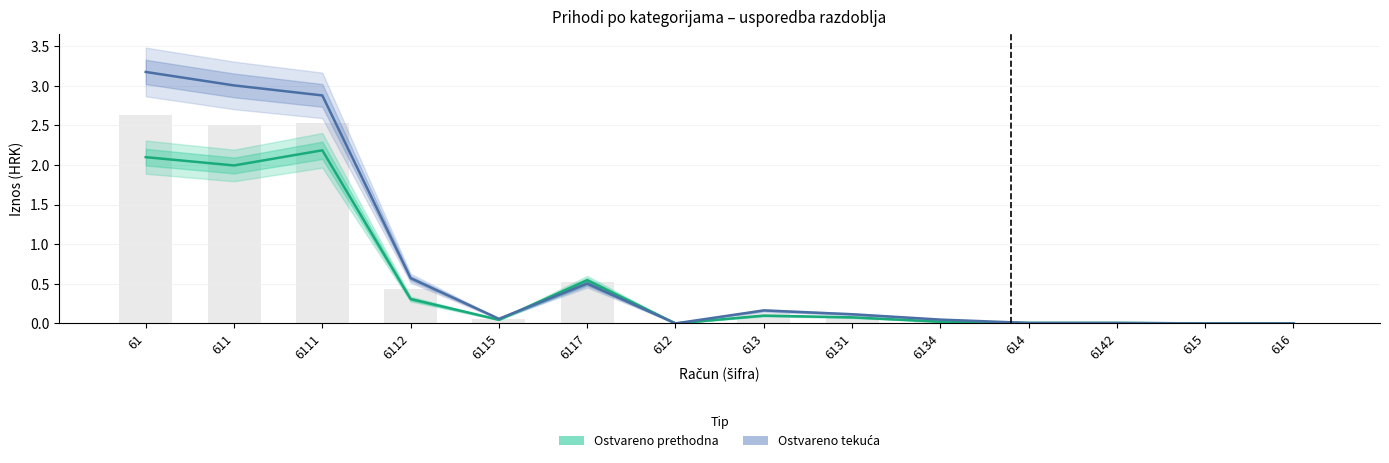

What is the difference between the Ostvareno tekuća values at 613 and 611?

2.8